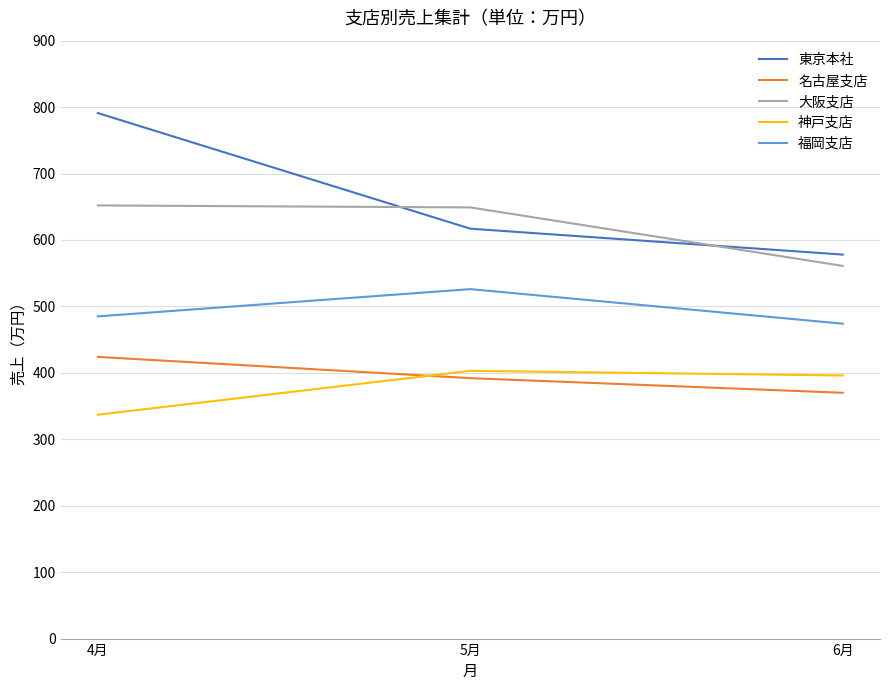

At which category is the sum across all series the highest?

4月